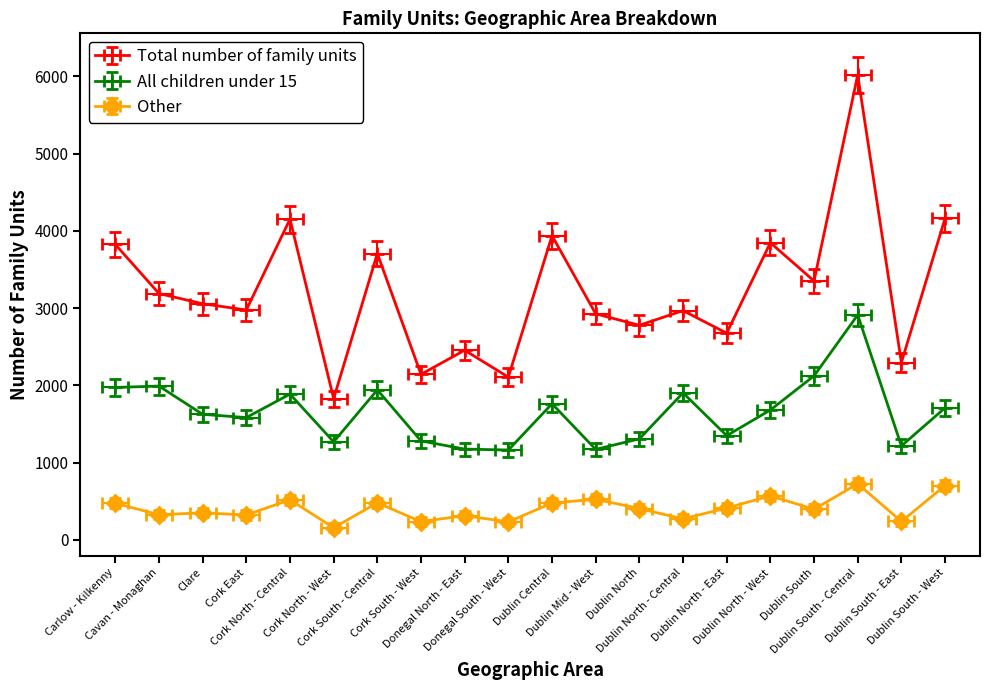

What is the sum of the Other values at Dublin South - East and Dublin North - Central?

510